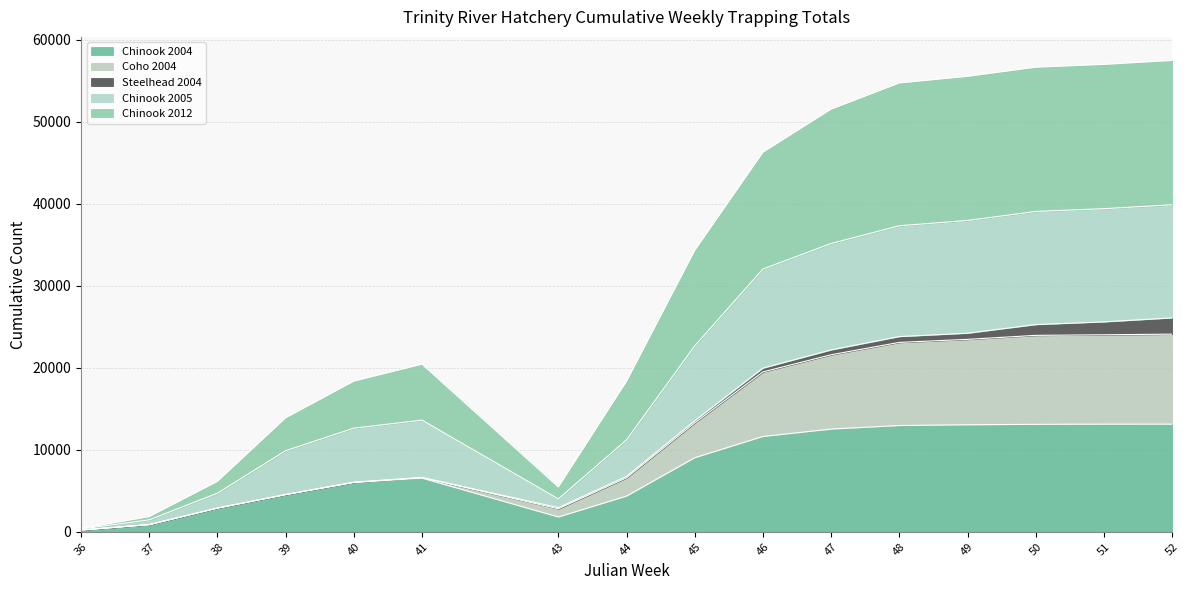

How many lines are shown in the chart?

5